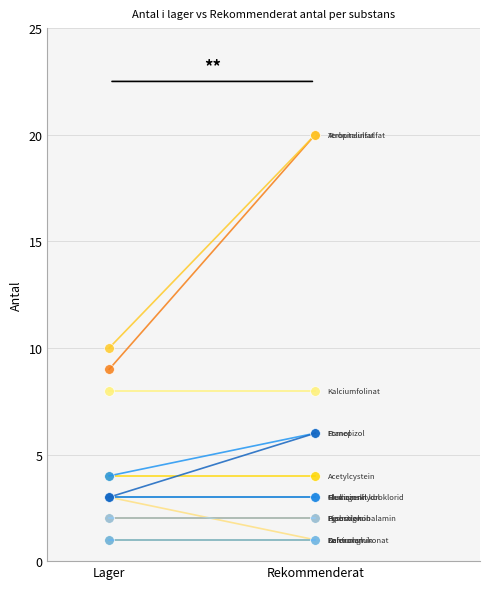

Where is the first local minimum for Antal i lager?

Dantrolen